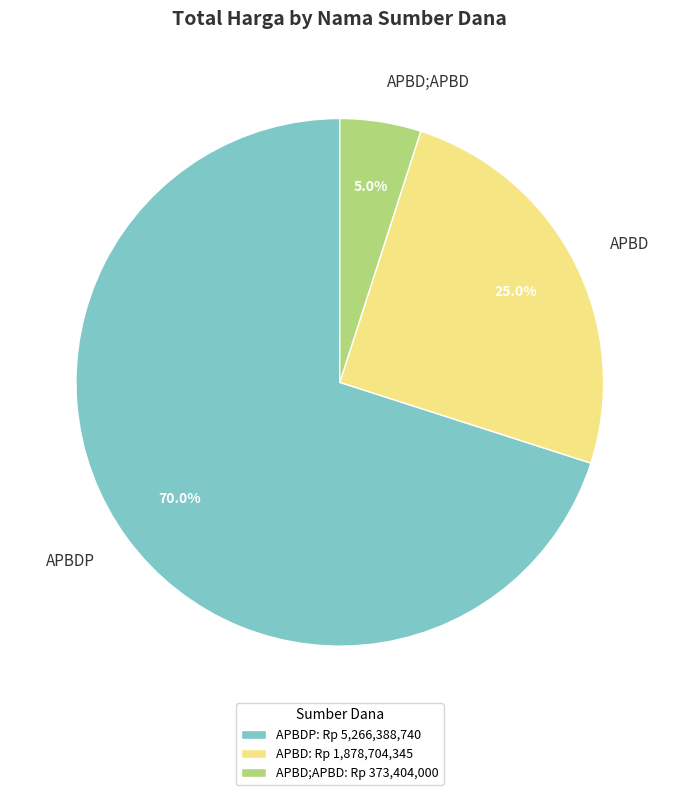

What percentage is NOT represented by APBDP?

30.0%